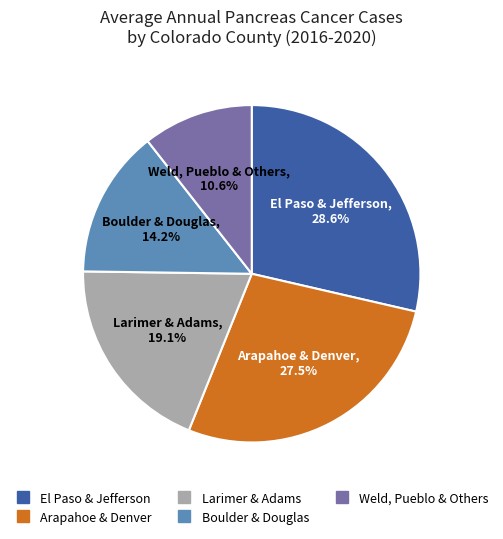

Is there a majority slice in this chart?

No